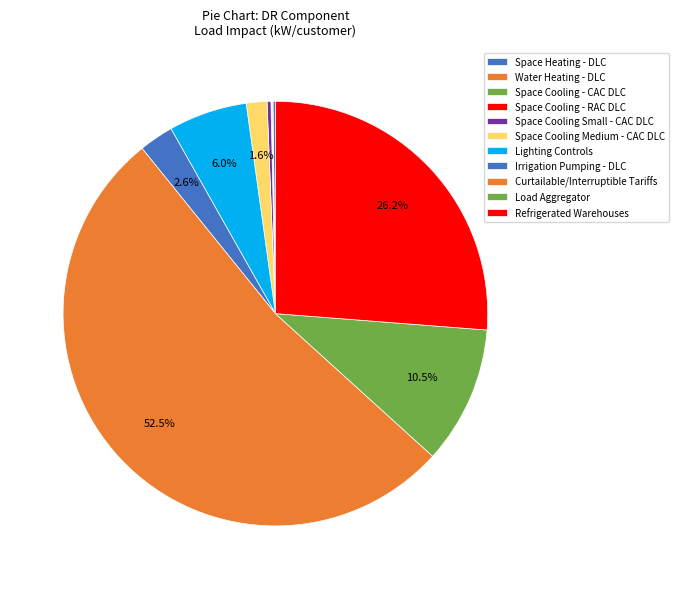

What percentage is NOT represented by Space Heating - DLC?

99.8%